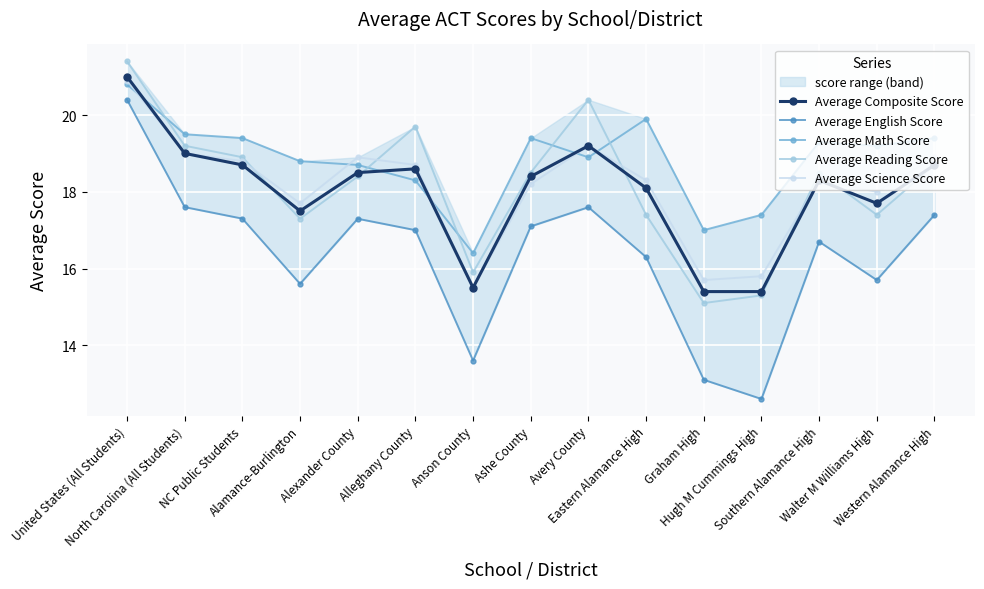

True or false: Average Math Score and Average Reading Score cross at least once.

True